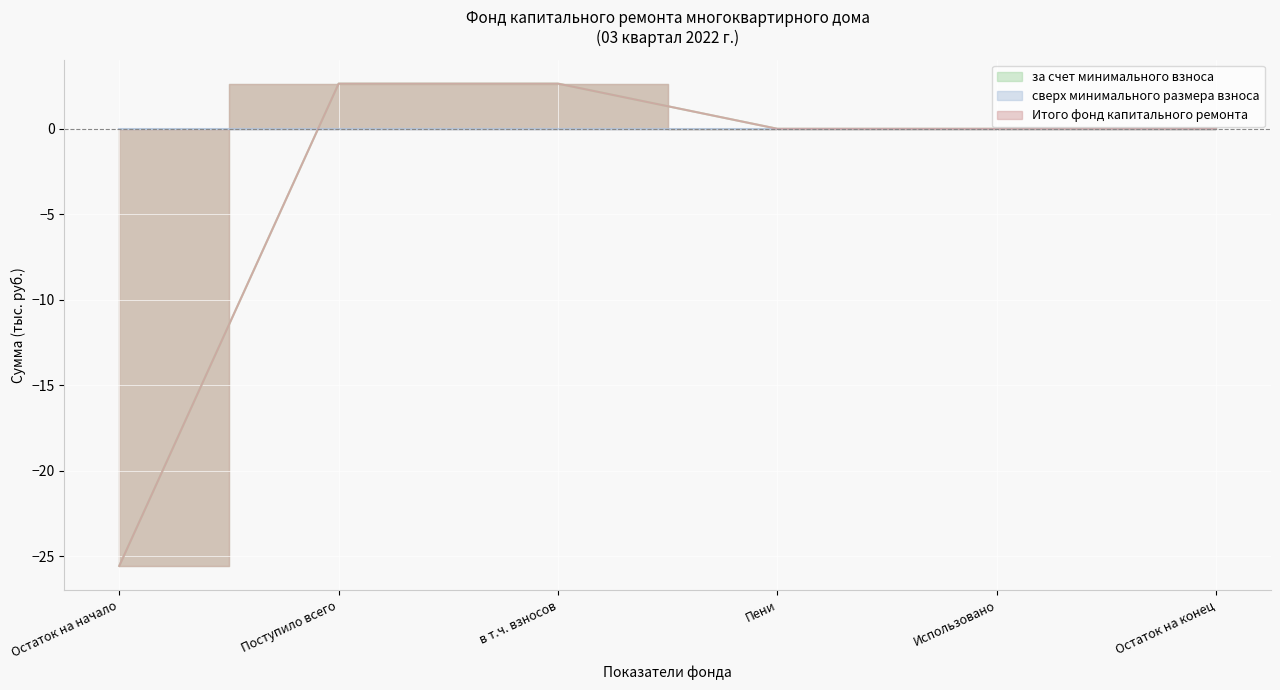

At which category does the chart reach its minimum across all series?

Остаток на начало